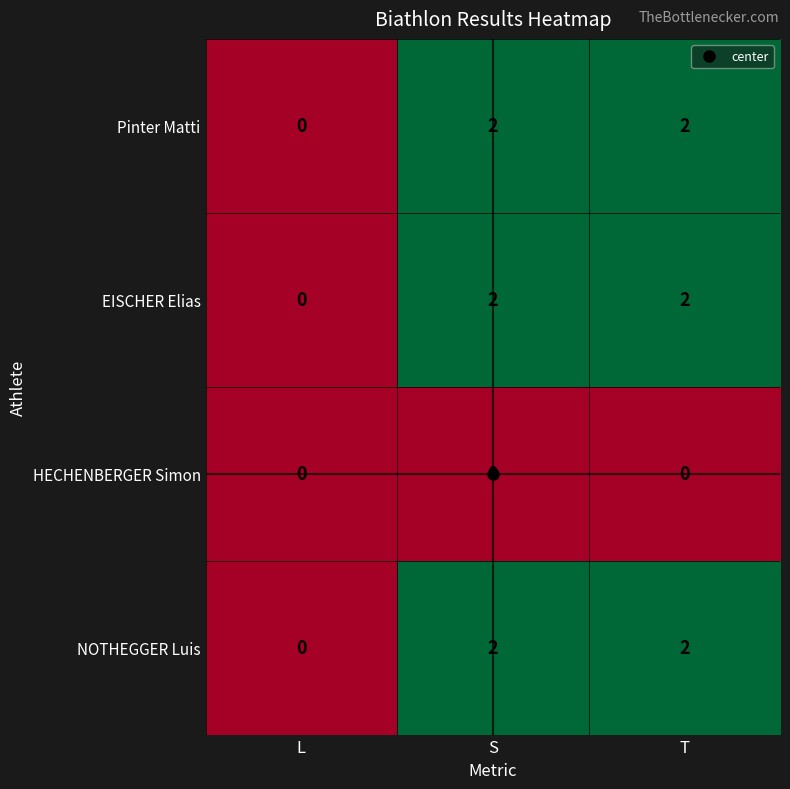

What is the sum of all EISCHER Elias values?

4